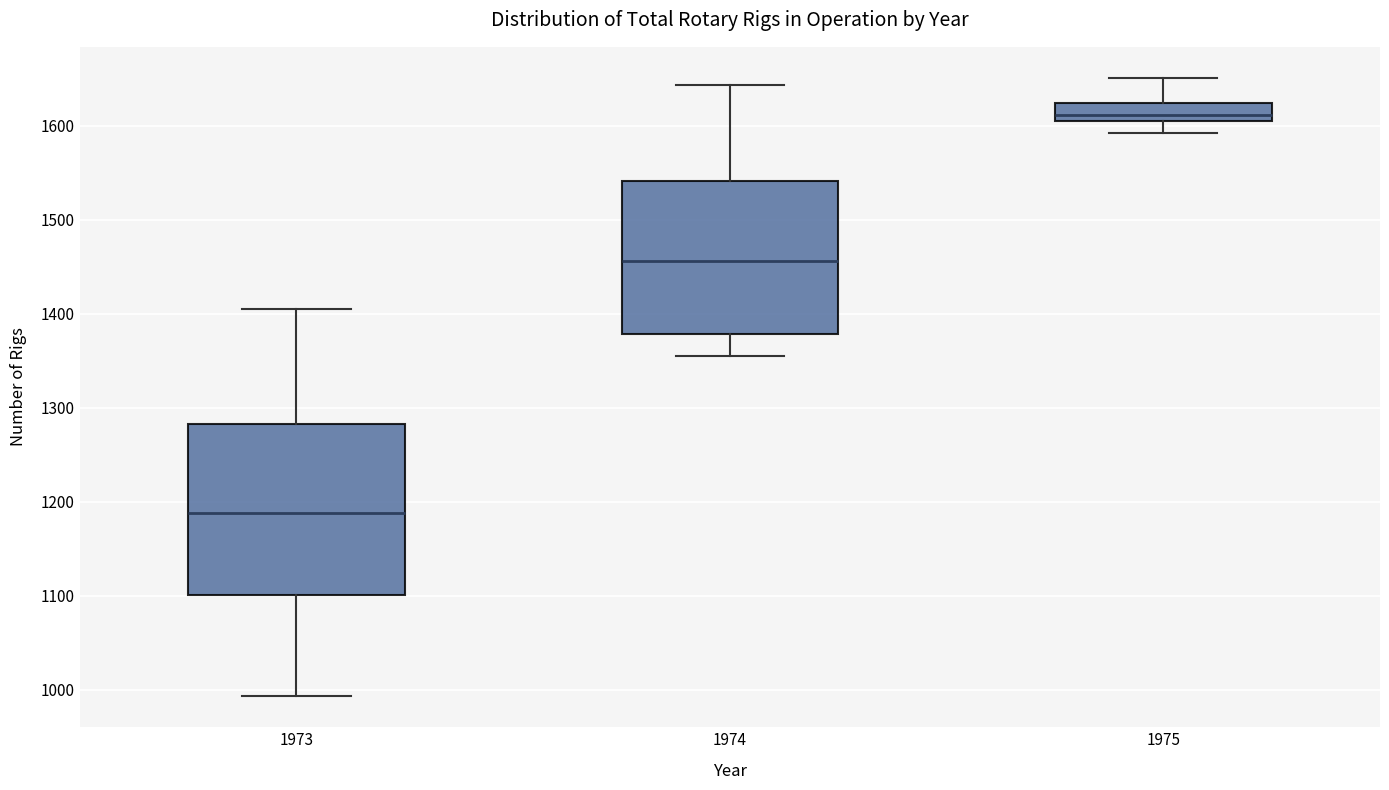

Which box has the lowest median line?

1973